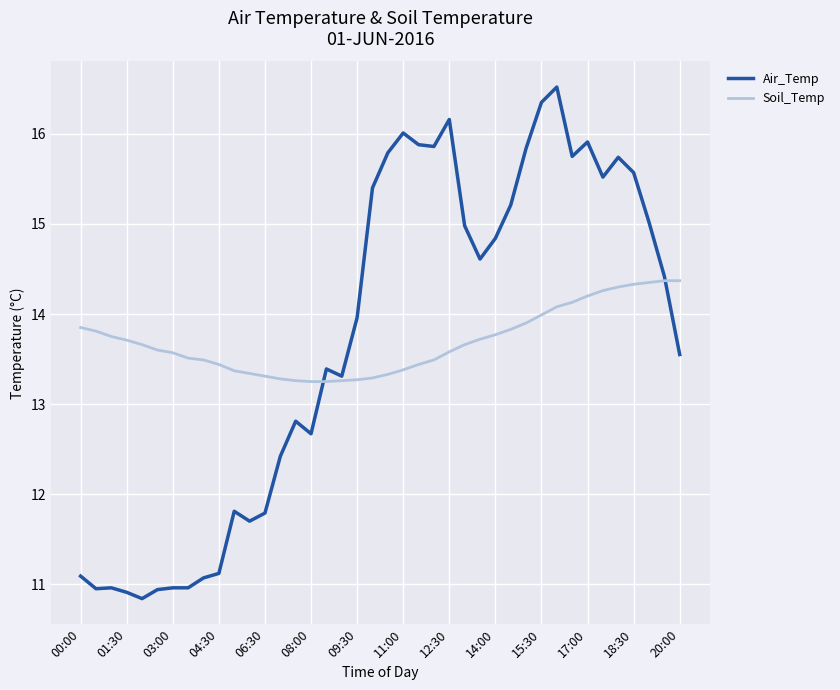

Rank the series by their maximum value, from highest to lowest.

Air_Temp, Soil_Temp